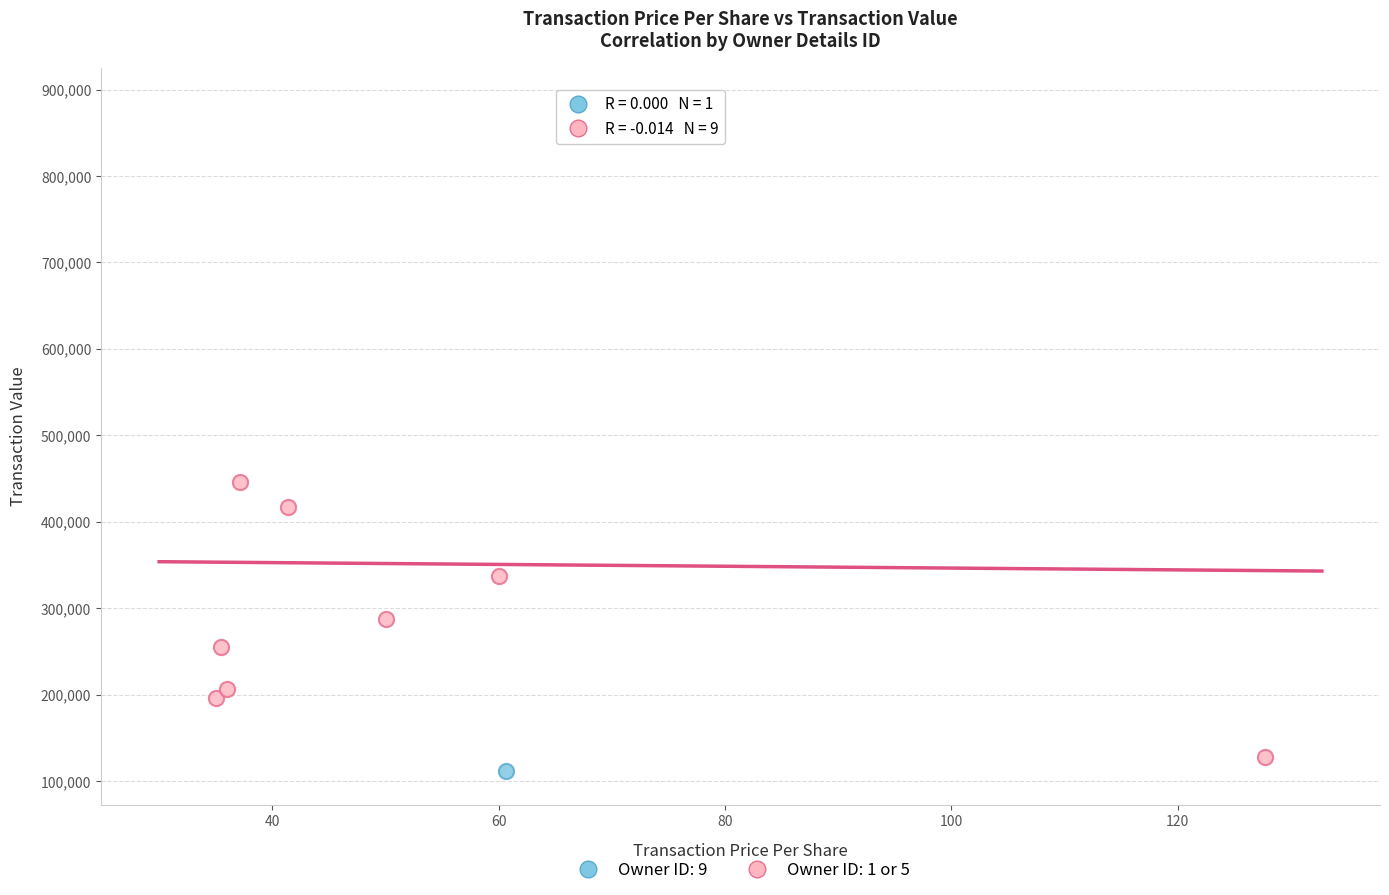

What are all the series names shown in the legend?

Owner ID: 9, Owner ID: 1 or 5